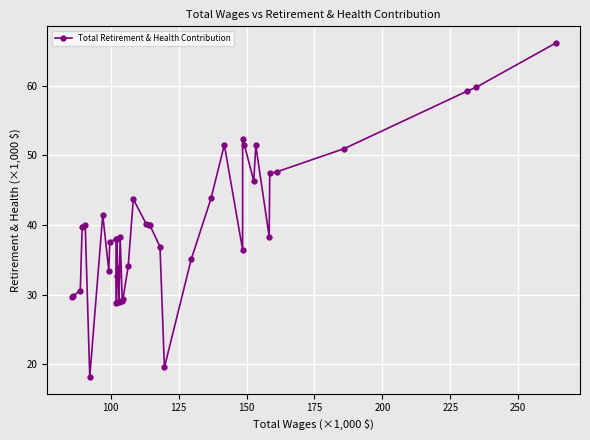

Count the number of categories in the chart.

40